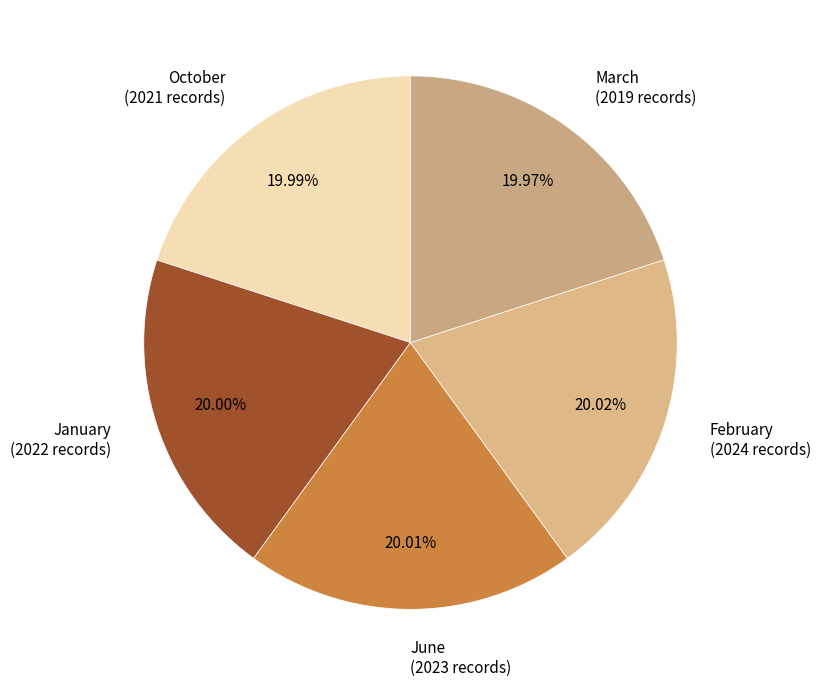

What is the total percentage of January and June?

40.0%